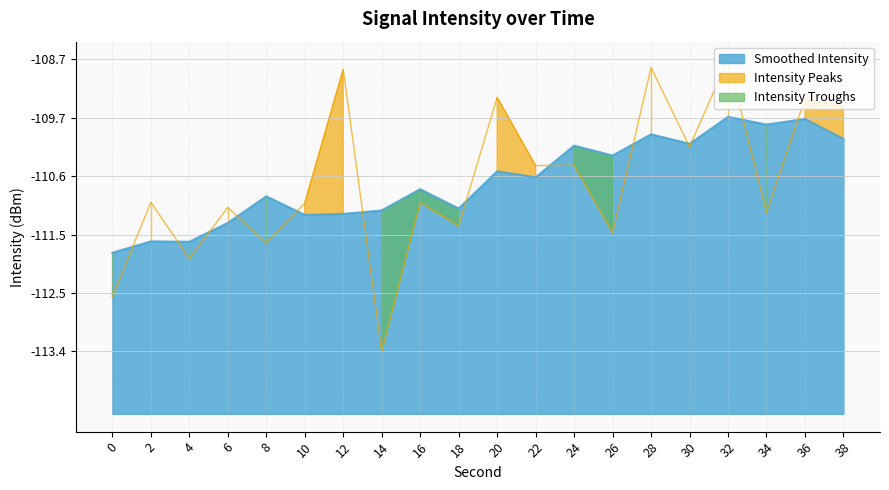

How many categories are shown in the chart?

20